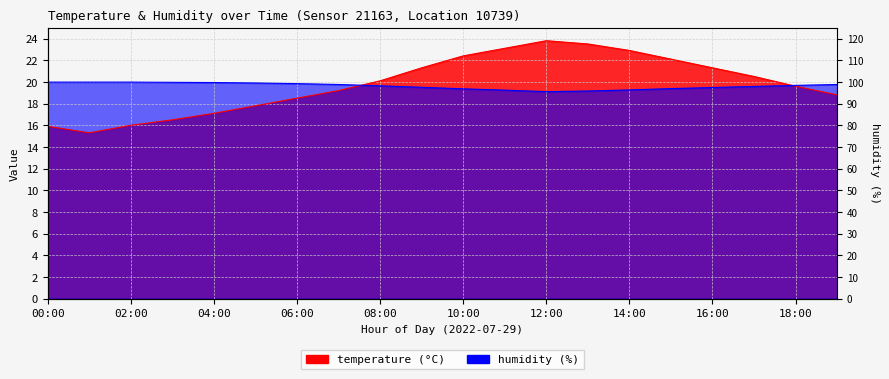

Rank the series by their maximum value, from highest to lowest.

temperature, humidity